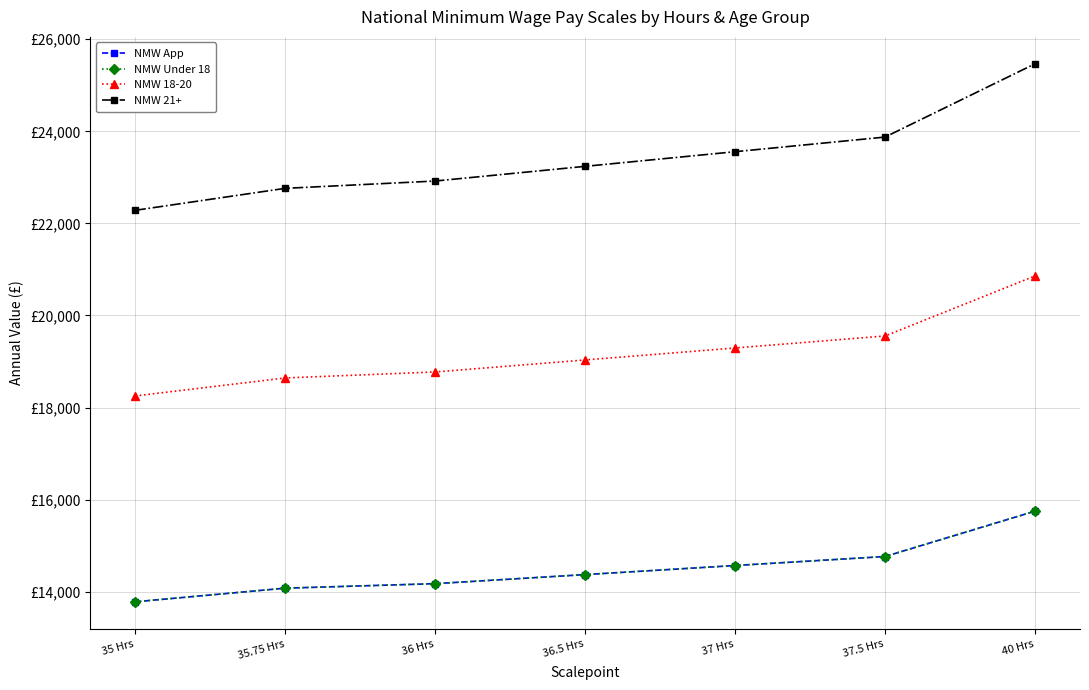

The value of NMW Under 18 at 37.5 Hrs is 14763. True or false?

True